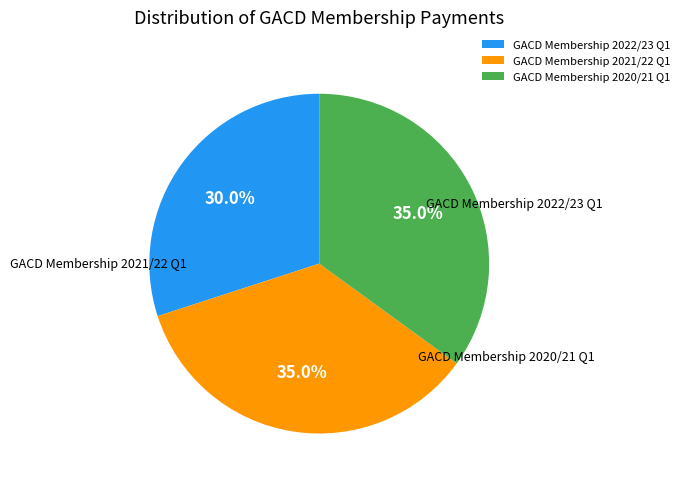

Rank the categories by value from highest to lowest.

GACD Membership 2021/22 Q1, GACD Membership 2020/21 Q1, GACD Membership 2022/23 Q1